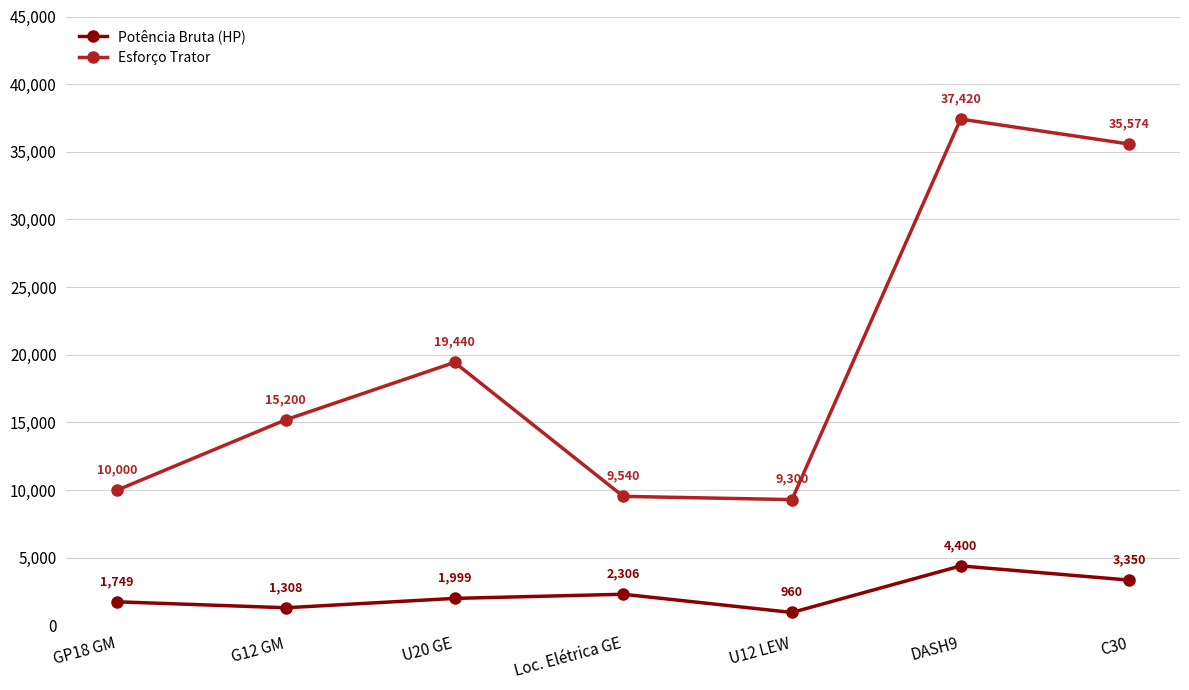

What position from the right is C30?

1